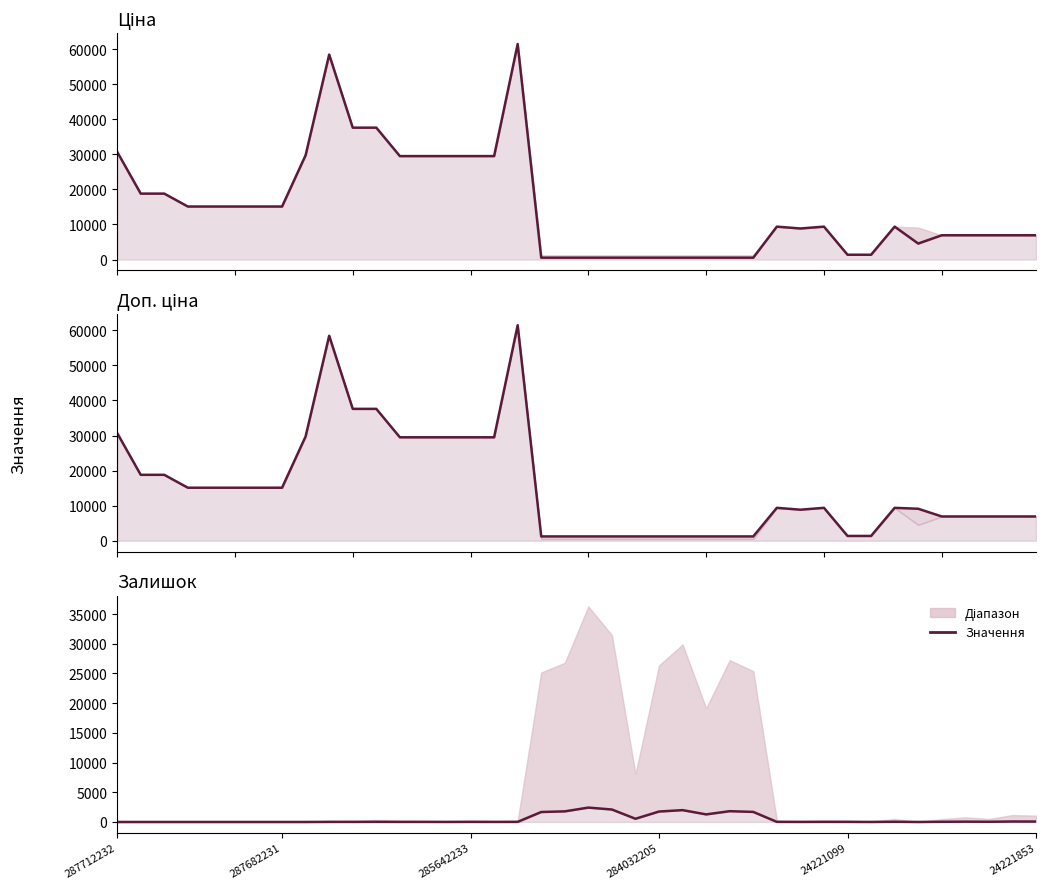

Which category has the highest value across all series?

17